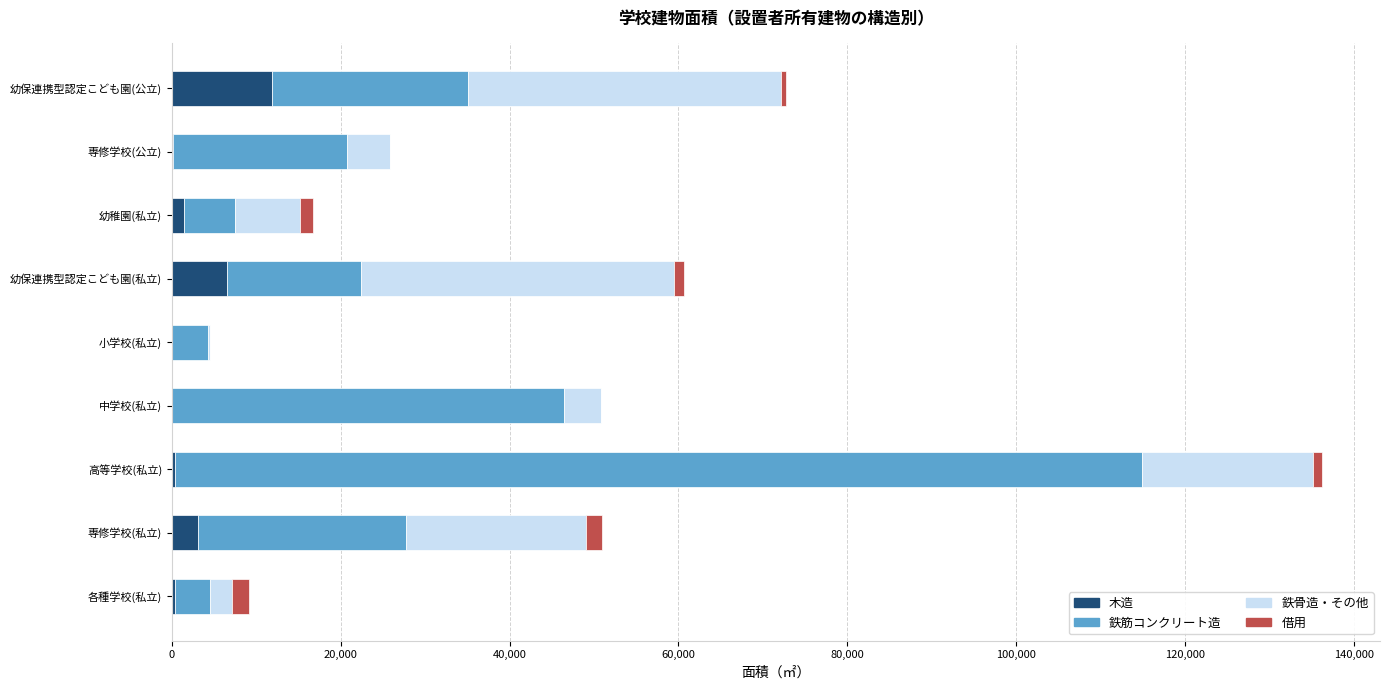

What is the highest value of the 木造 series?

11849